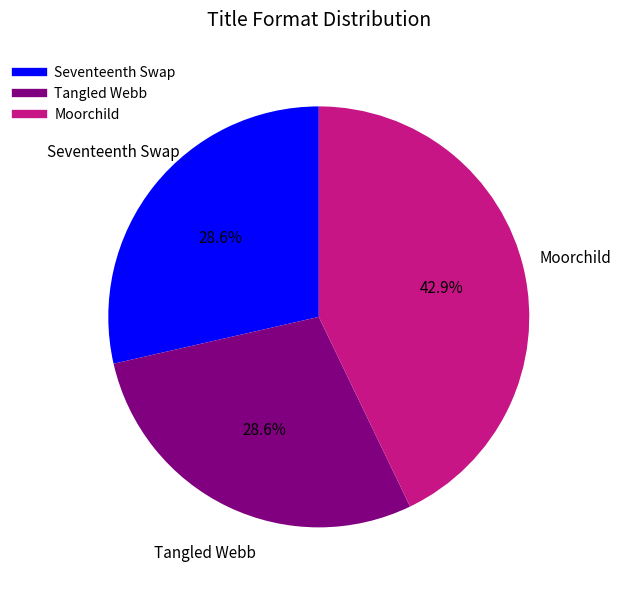

Is it true that Seventeenth Swap is 14% of the pie?

False